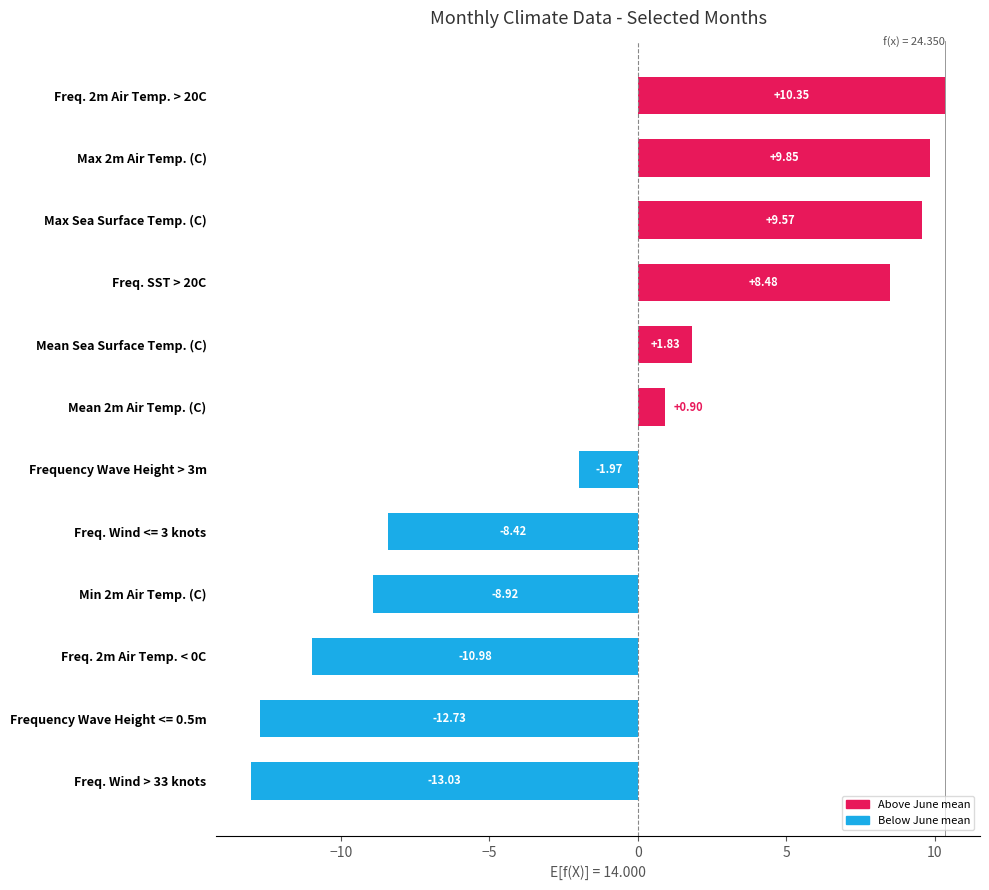

What is the difference between the maximum and minimum values?

23.4